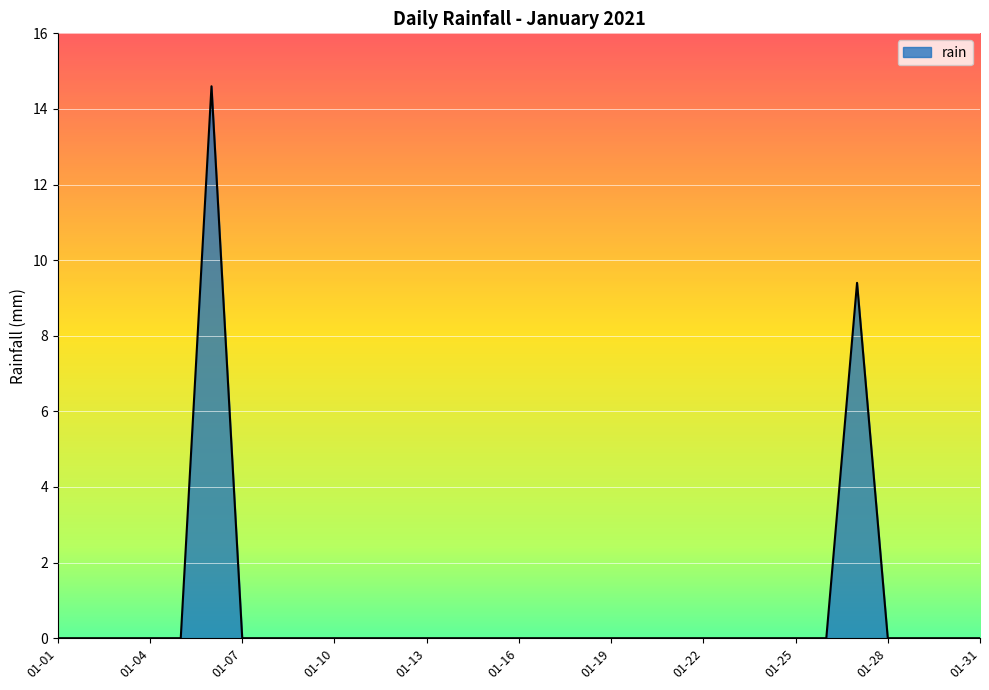

Does the chart display data point markers on the line(s)?

No